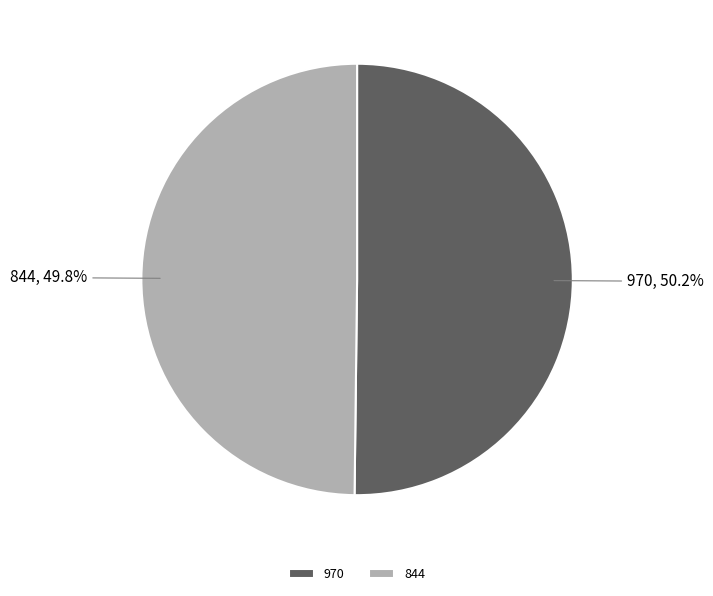

How much of the chart is everything except 970?

49.8%